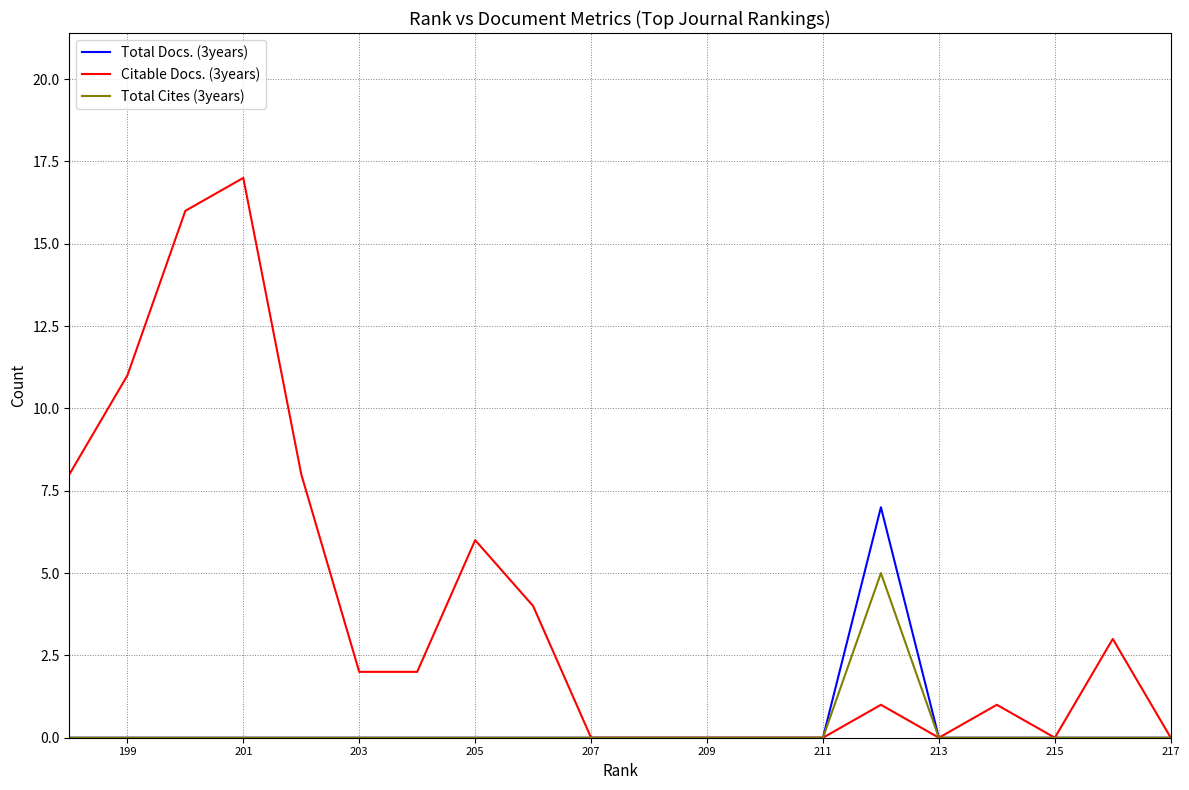

Does the chart have visible grid lines?

Yes